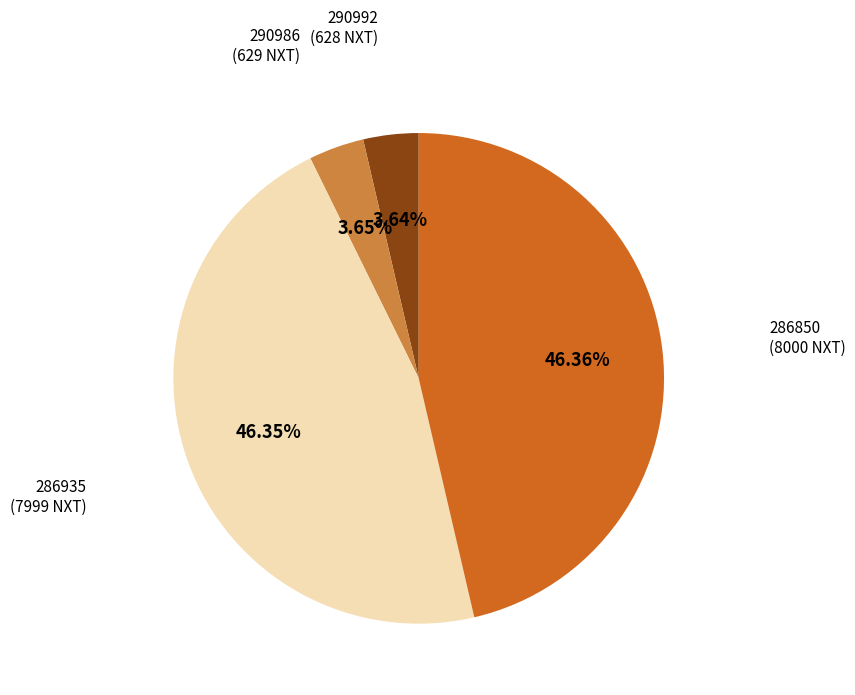

Is there a majority slice in this chart?

No